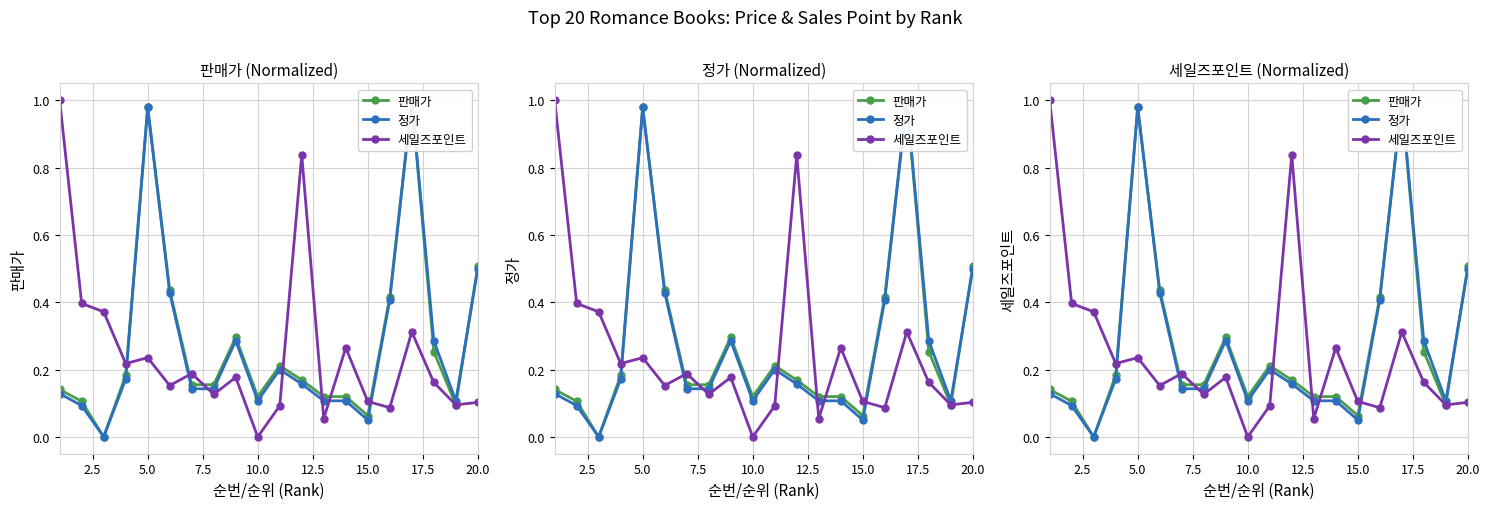

At how many categories does at least one series exceed 0?

20